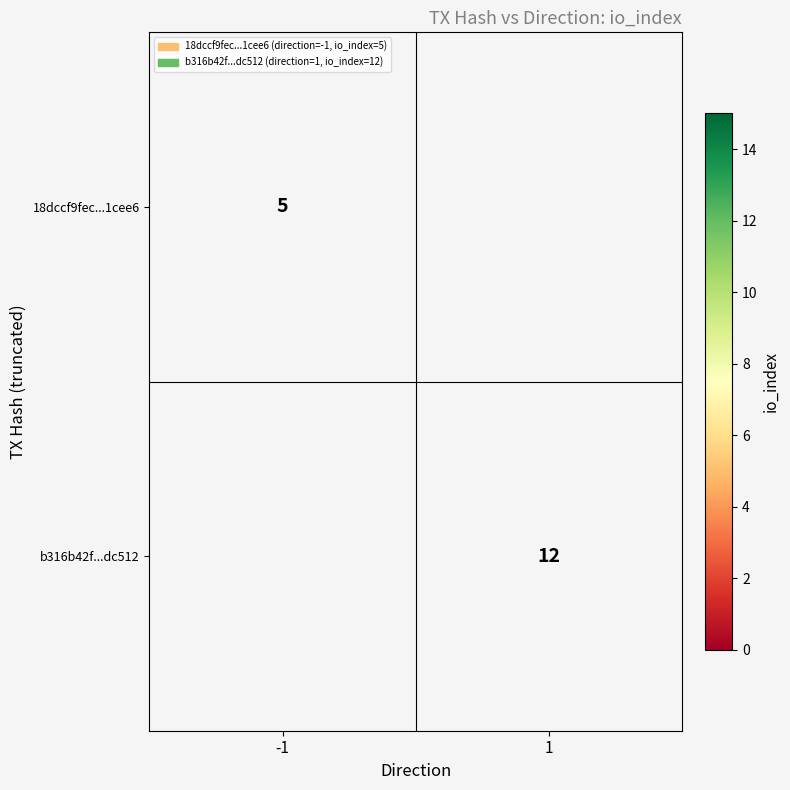

The b316b42f...dc512 series shows 12 at 1. True or false?

True